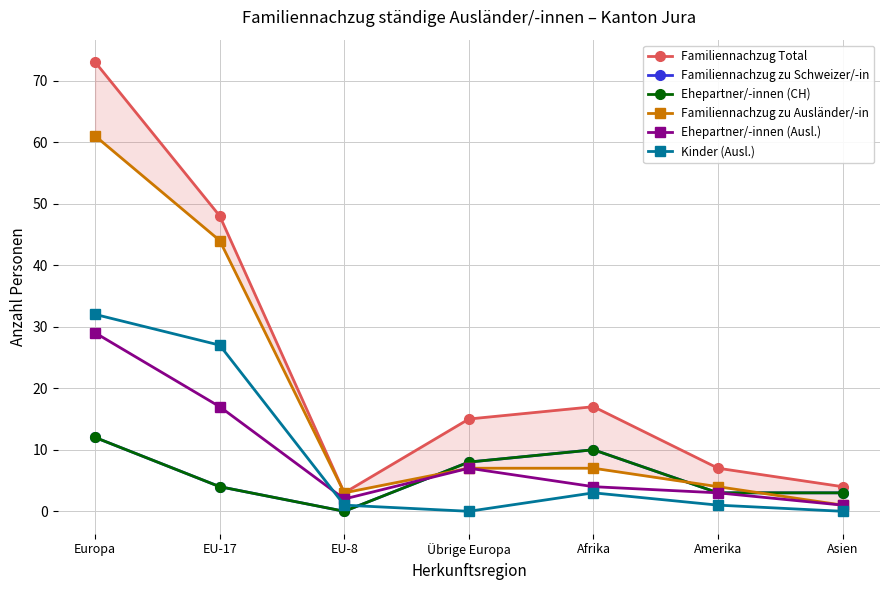

What is the sum of the Familiennachzug Total values at EU-17 and EU-8?

51